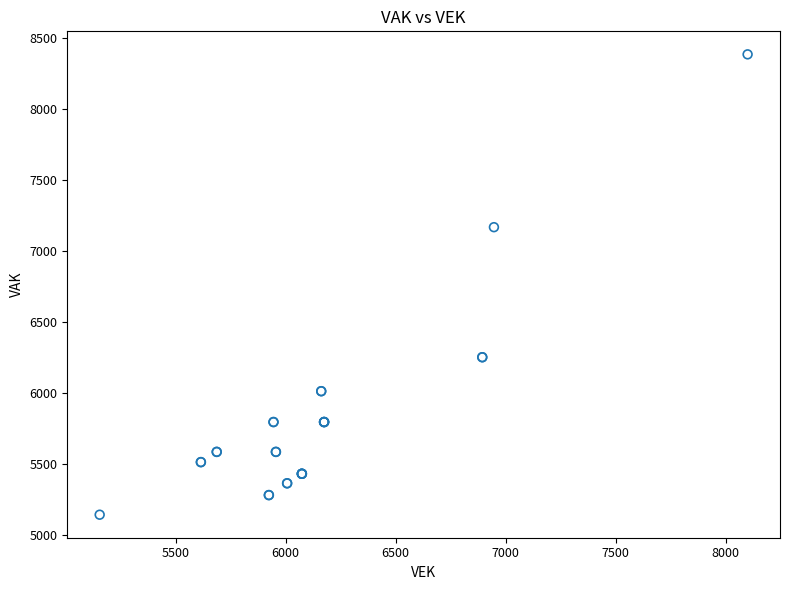

What Y value in the scatter plot is closest to 6764?

7168